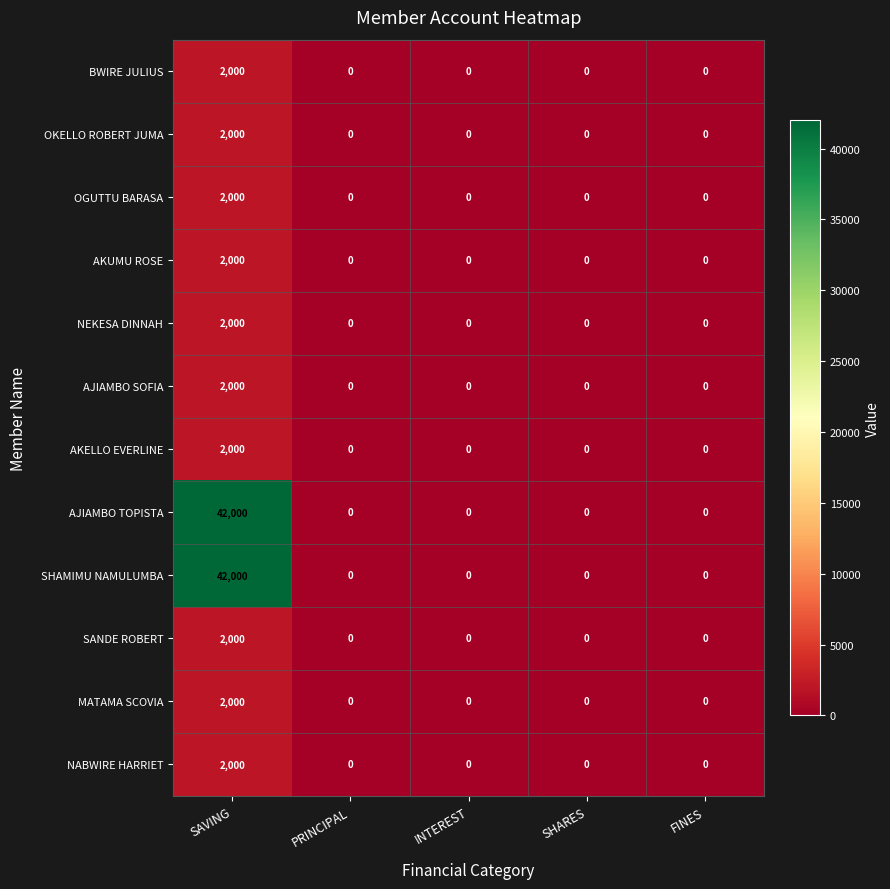

True or false: SANDE ROBERT has a value of 1197 at SHARES.

False